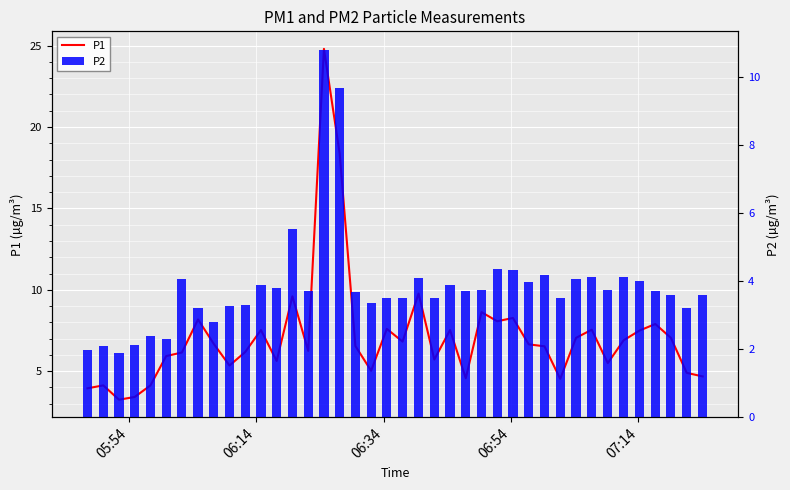

Which series has the largest range (max minus min)?

P1